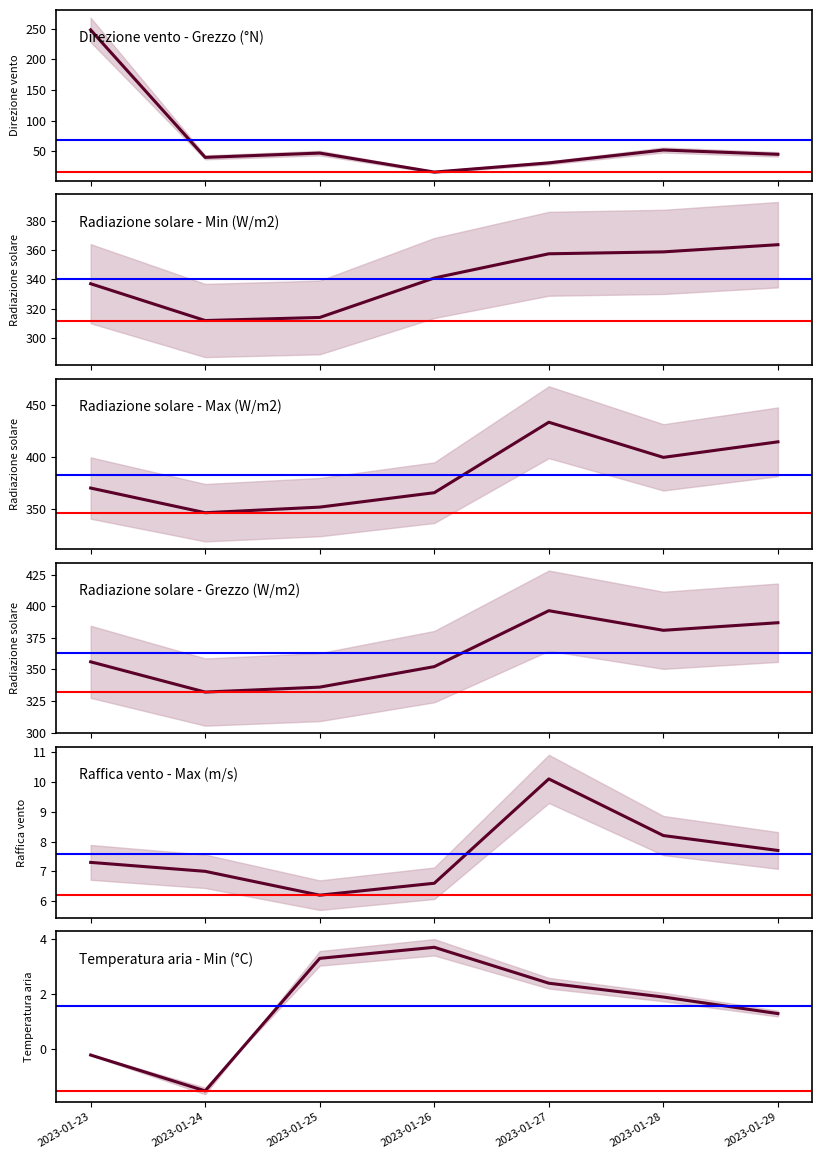

Is the value of Radiazione solare - Min (W/m2) at 2023-01-24 greater than the value of Radiazione solare - Max (W/m2) at 2023-01-26?

No